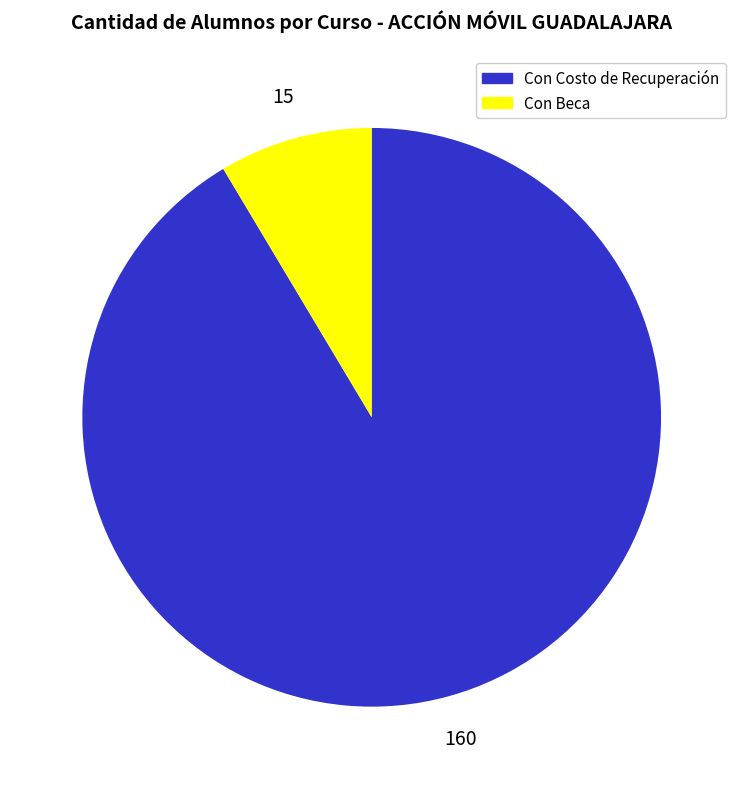

Is there a majority slice in this chart?

Yes